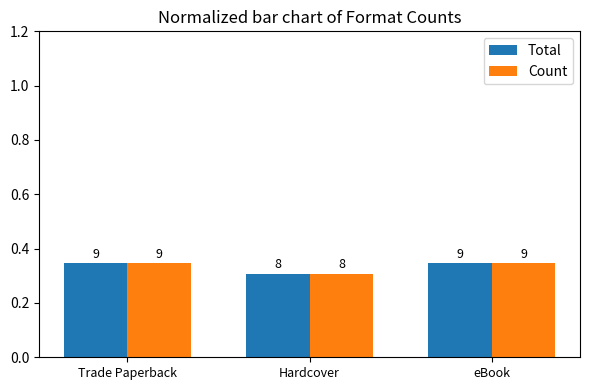

What are all the series names shown in the legend?

Total, Count